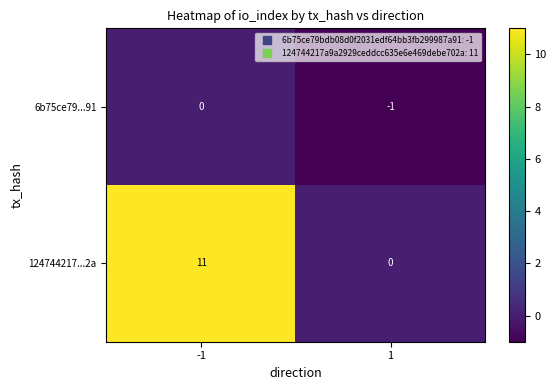

Is it true that 124744217...2a equals 18 at -1?

False